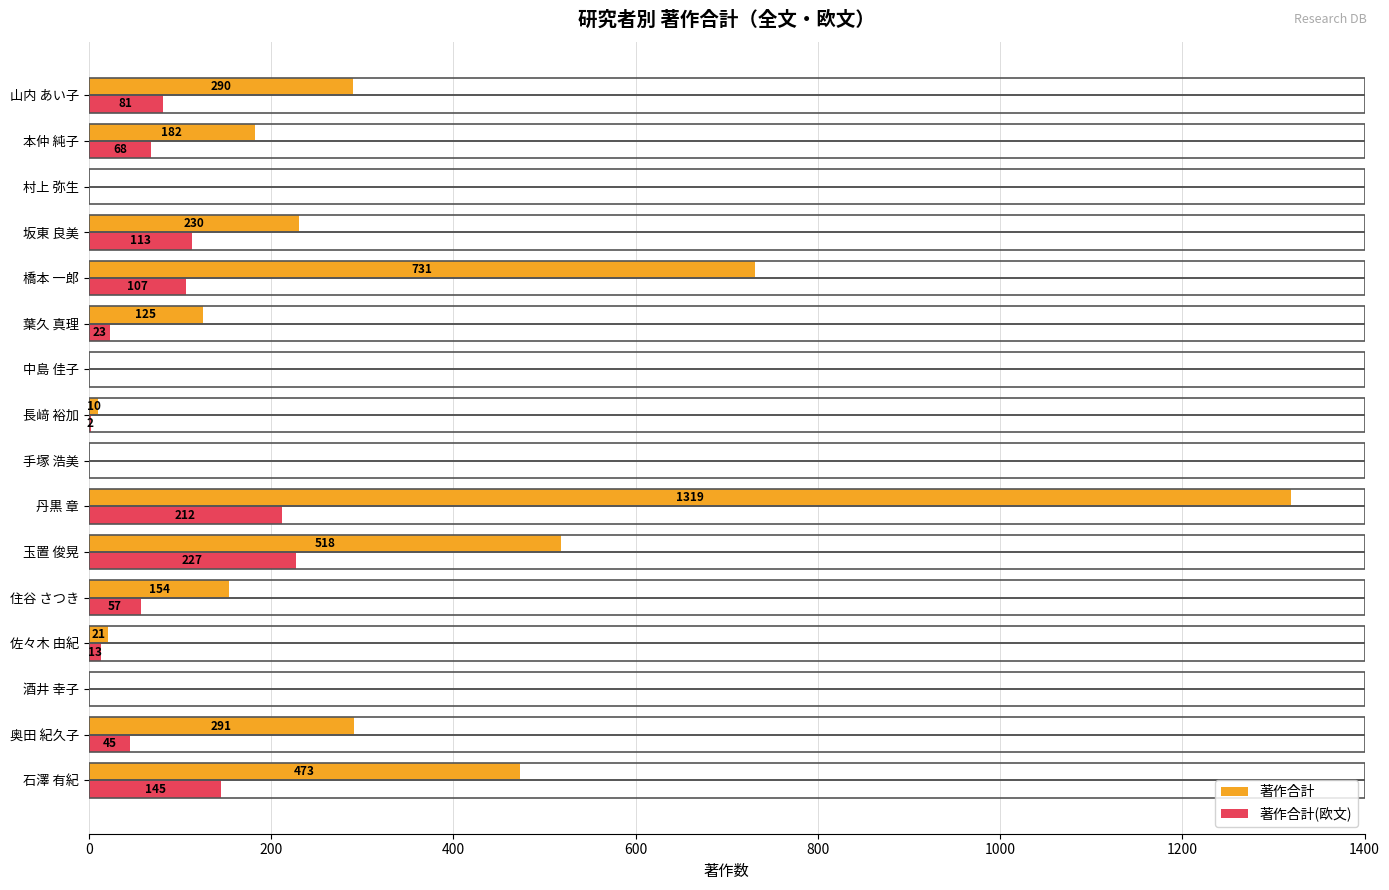

The 著作合計(欧文) series shows 56 at 玉置 俊晃. True or false?

False